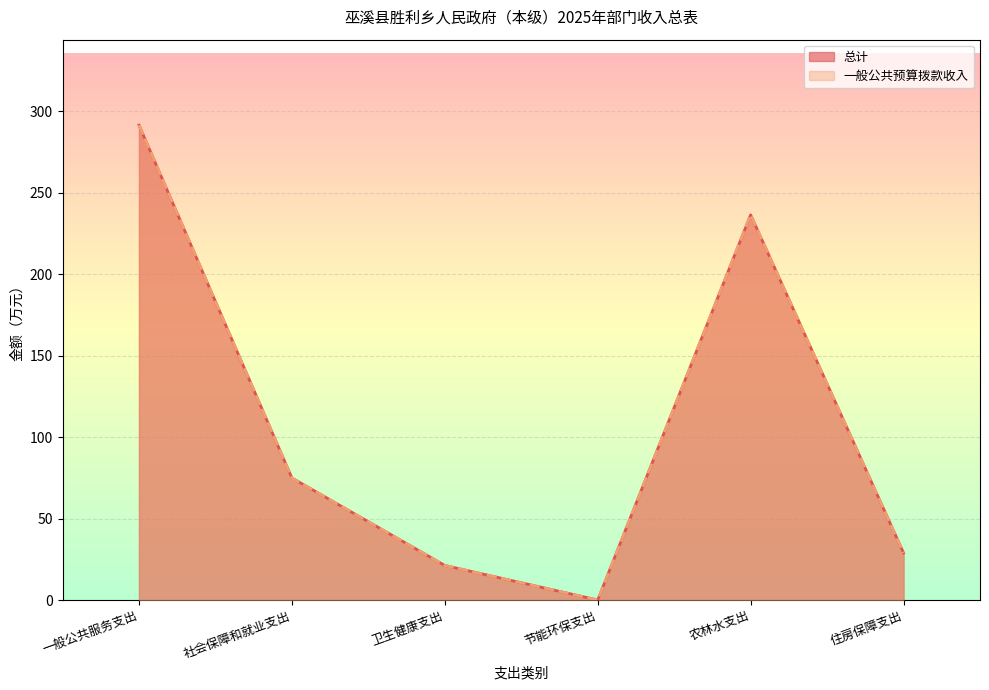

Reading left to right, transcribe all the data shown in this chart.

总计: 291.4	74.9	21.2	0.0	236.4	28.9
一般公共预算拨款收入: 291.4	74.9	21.2	0.0	236.4	28.9